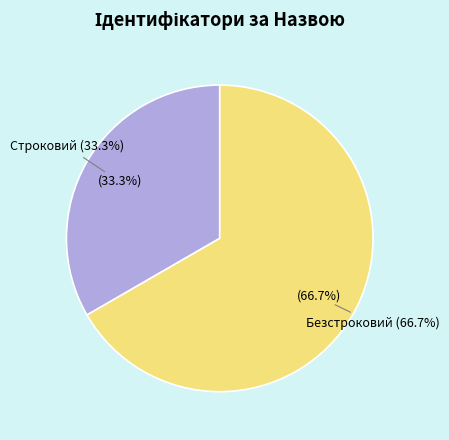

Is there a majority slice in this chart?

Yes